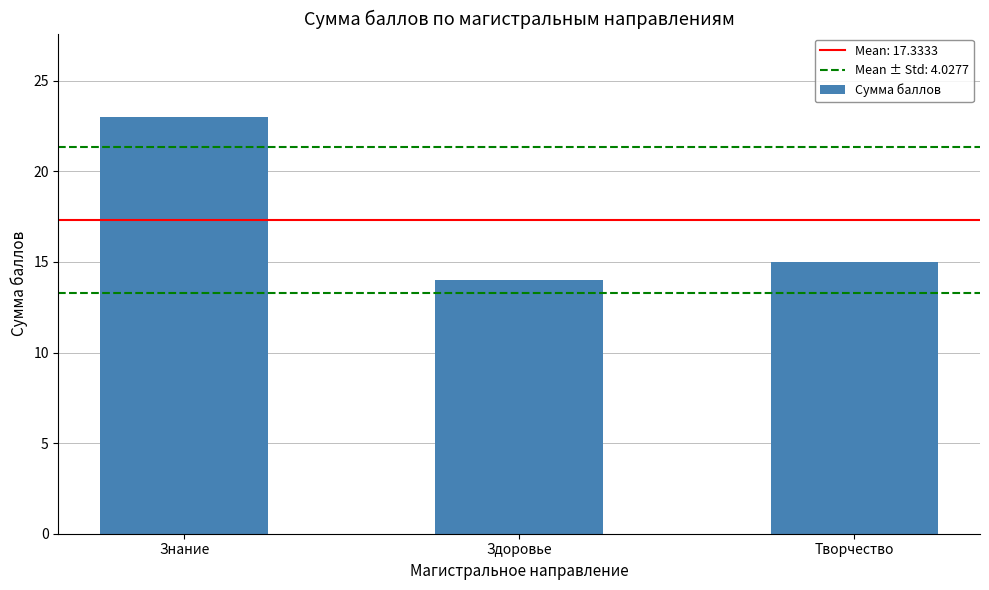

What is the label of the 2nd bar from the left?

Здоровье